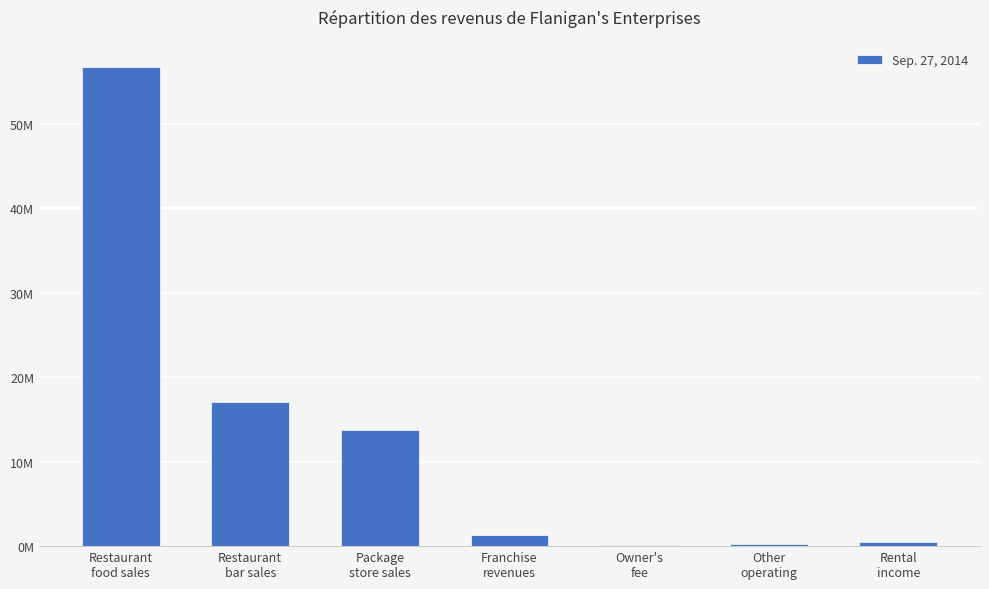

What is the average value?

12828857